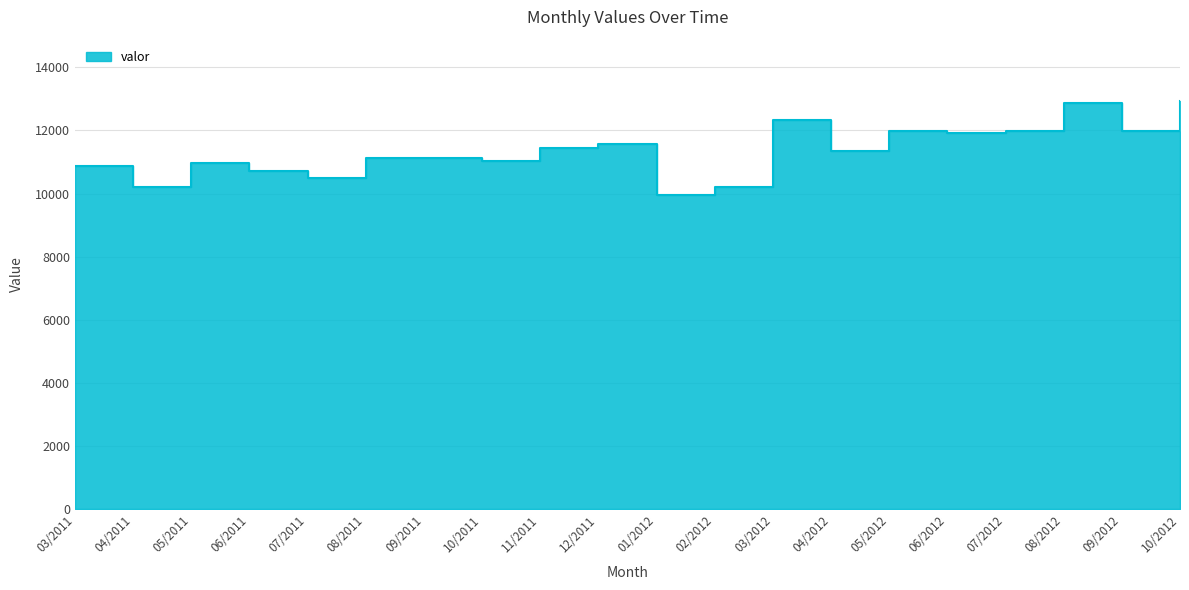

What is the value of the 18th point from the left?

12868